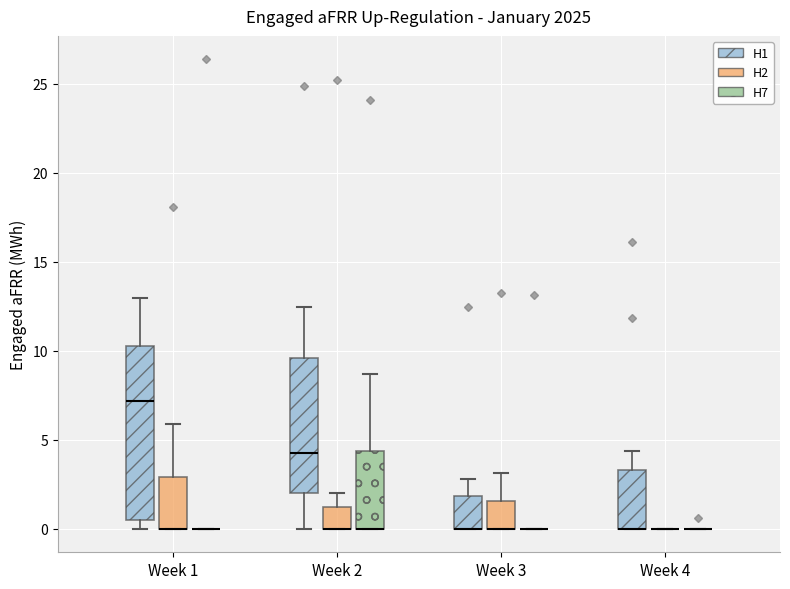

Reading left to right, read every box against the y-axis: the position of its median line, the range the box covers, and the ends of its whiskers. The values are not printed on the chart, so give them approximately, as read against the axis.

Week 1 (H1): median 7.0, box 0.5 to 10.5, whiskers 0.0 to 13.0
Week 1 (H2): median 0.0 (drawn on the box's lower edge), box 0.0 to 3.0, whiskers 0.0 to 6.0
Week 1 (H7): box collapsed to a line at 0.0, whiskers 0.0 to 0.0
Week 2 (H1): median 4.0, box 2.0 to 9.5, whiskers 0.0 to 12.5
Week 2 (H2): median 0.0 (drawn on the box's lower edge), box 0.0 to 1.0, whiskers 0.0 to 2.0
Week 2 (H7): median 0.0 (drawn on the box's lower edge), box 0.0 to 4.5, whiskers 0.0 to 8.5
Week 3 (H1): median 0.0 (drawn on the box's lower edge), box 0.0 to 2.0, whiskers 0.0 to 3.0
Week 3 (H2): median 0.0 (drawn on the box's lower edge), box 0.0 to 1.5, whiskers 0.0 to 3.0
Week 3 (H7): box collapsed to a line at 0.0, whiskers 0.0 to 0.0
Week 4 (H1): median 0.0 (drawn on the box's lower edge), box 0.0 to 3.5, whiskers 0.0 to 4.5
Week 4 (H2): box collapsed to a line at 0.0, whiskers 0.0 to 0.0
Week 4 (H7): box collapsed to a line at 0.0, whiskers 0.0 to 0.0